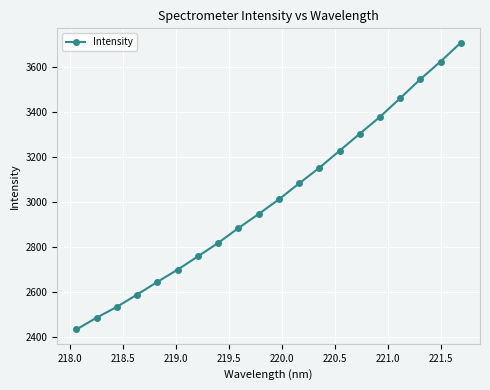

What is the value of the 13th point from the left?

3151.4